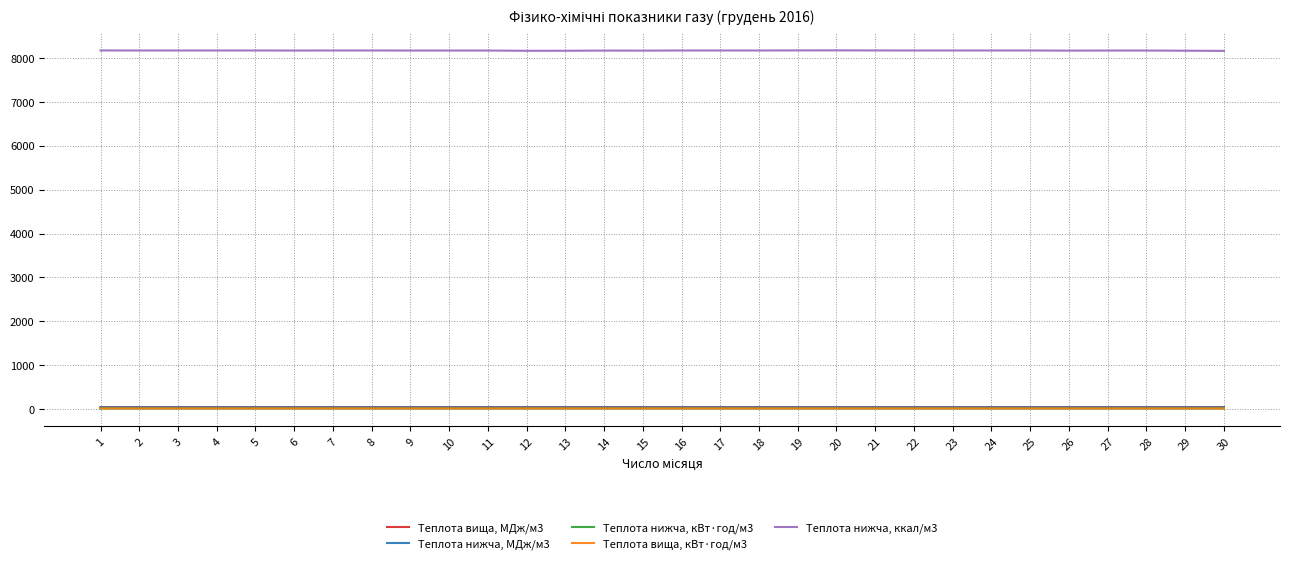

True or false: Теплота нижча, ккал/м3 and Теплота нижча, МДж/м3 intersect in this chart.

False